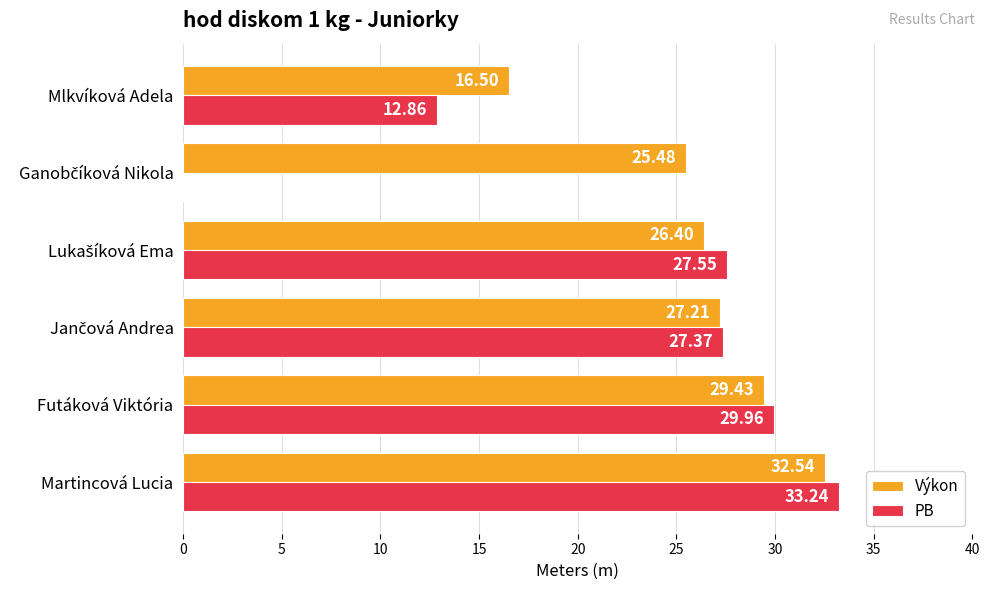

At which category is the sum across all series the highest?

Martincová Lucia